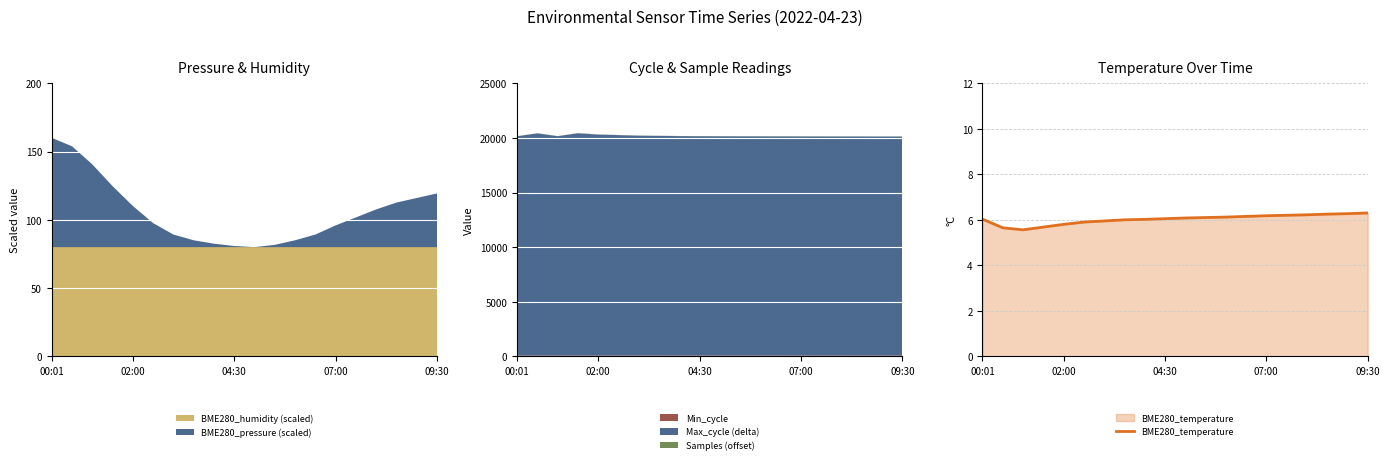

How many interior local valleys (lower than both neighbors) does the data have?

1